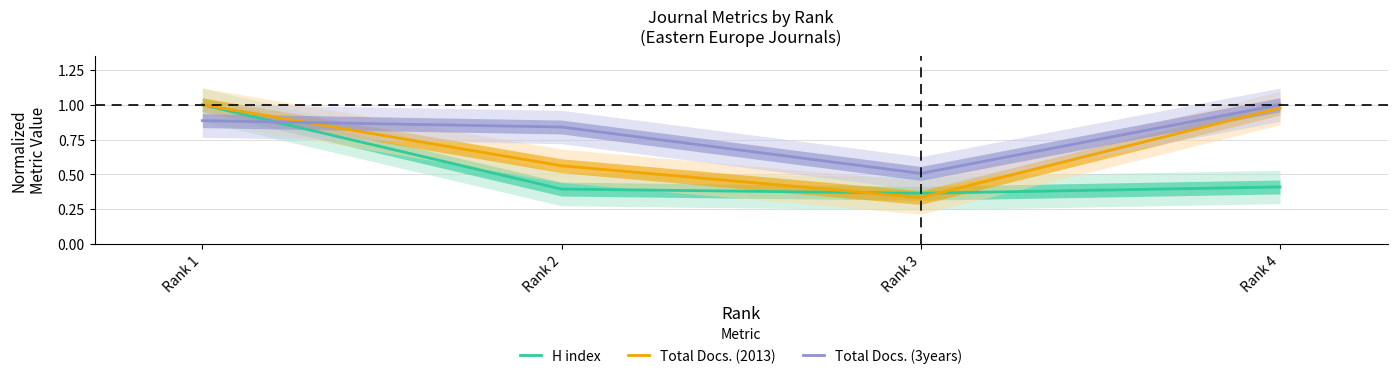

What is the value of the Total Docs. (2013) point at the 4th from the left?

1.0